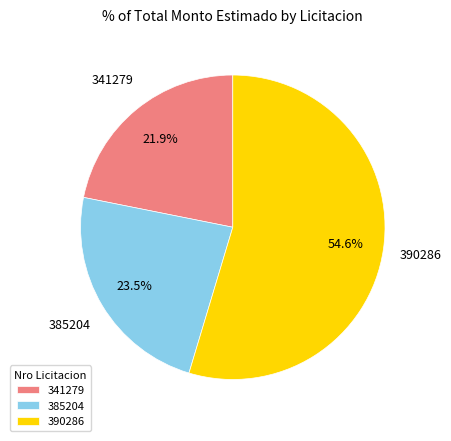

Which category accounts for the majority?

390286